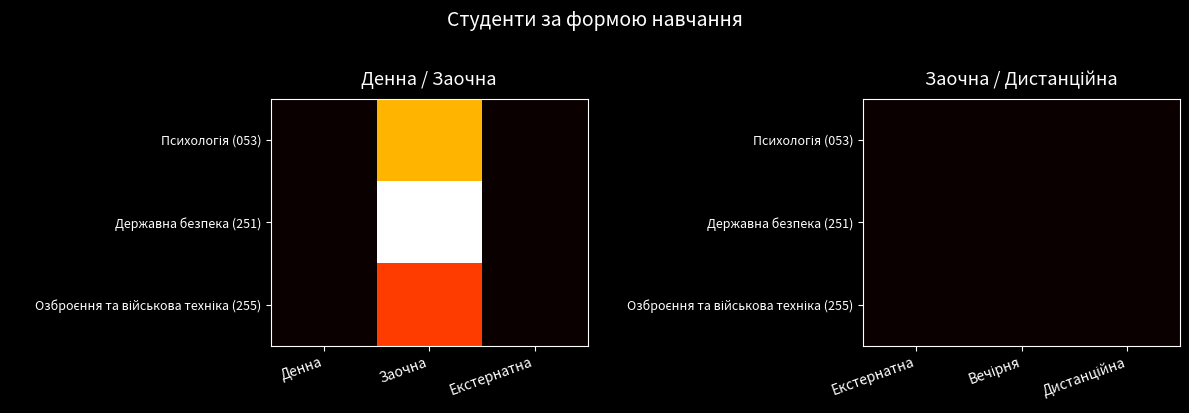

The 053 series shows -4 at 2. True or false?

False